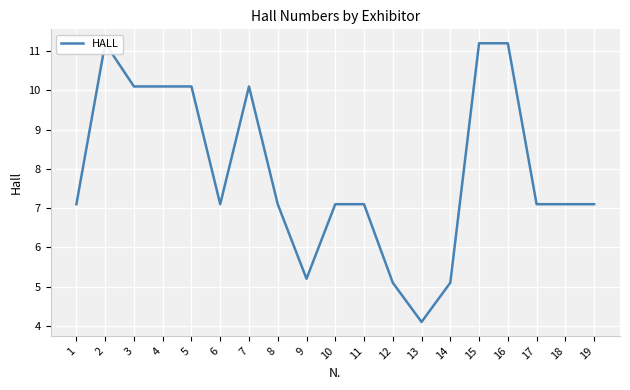

How many interior local peaks (higher than both neighbors) does the data have?

2